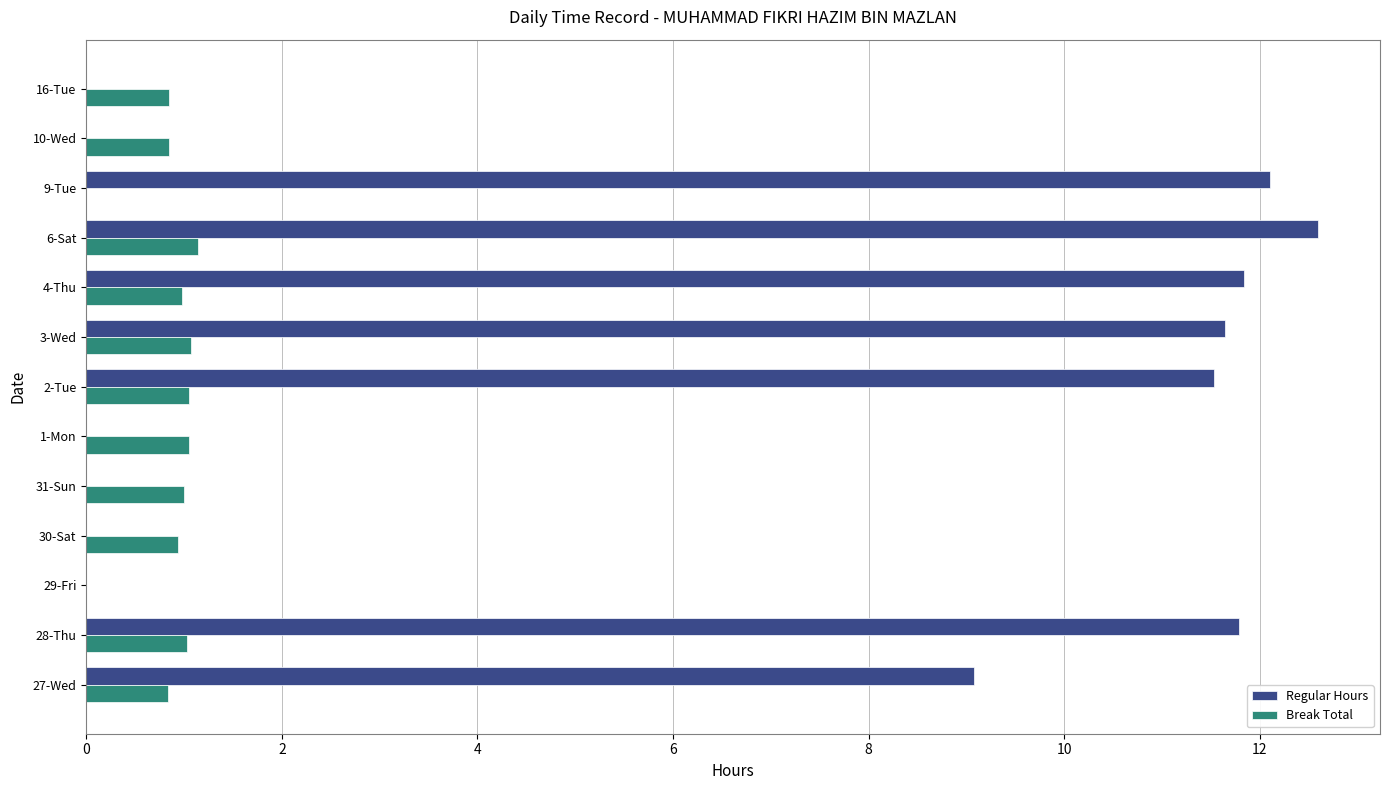

What is the sum of the Regular Hours values at 6-Sat and 29-Fri?

12.6